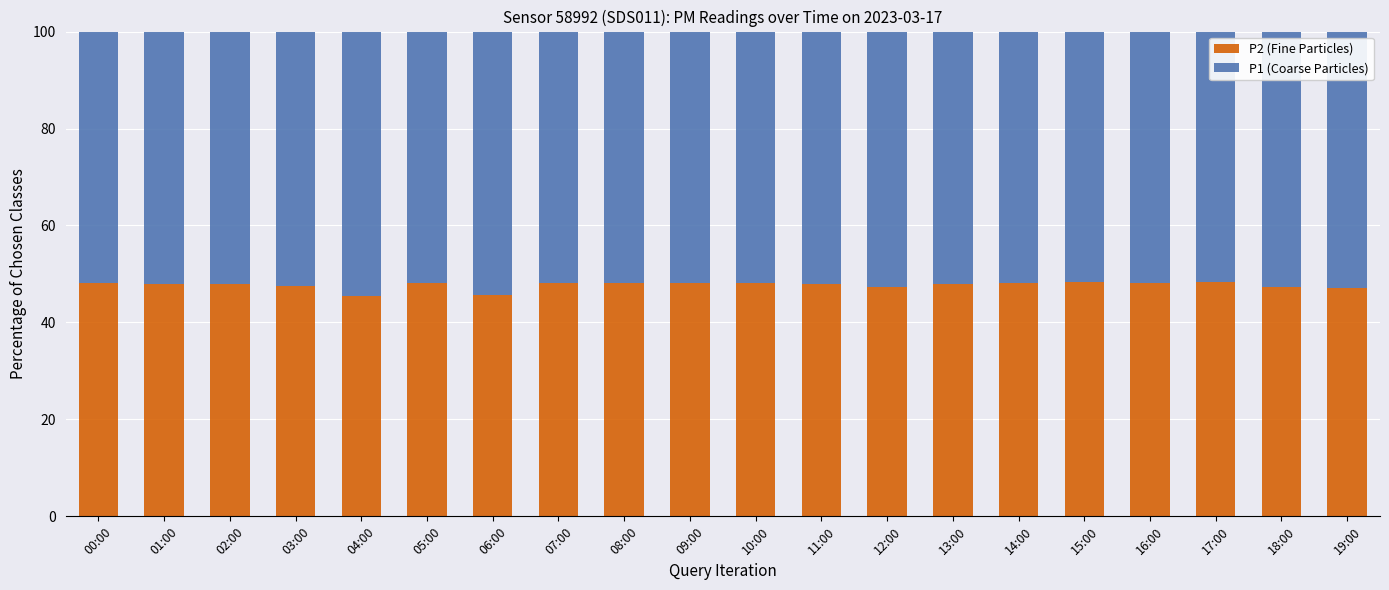

Does the chart contain any negative values?

No